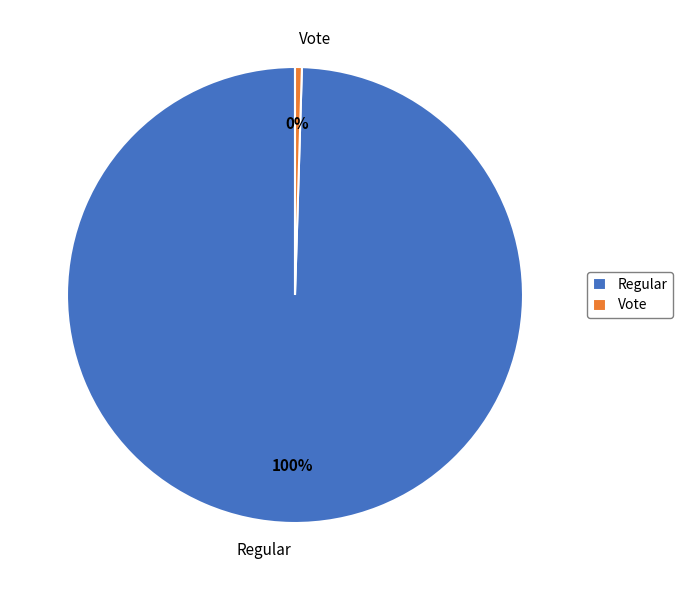

Is it true that Vote is 0% of the pie?

True